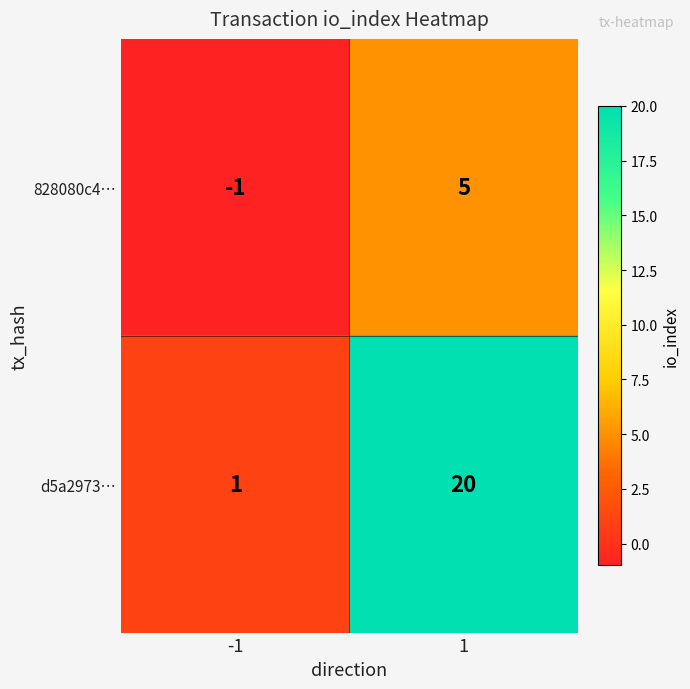

Reading right to left, transcribe all the data shown in this chart.

828080c4…: 1=5	-1=-1
d5a2973…: 1=20	-1=1